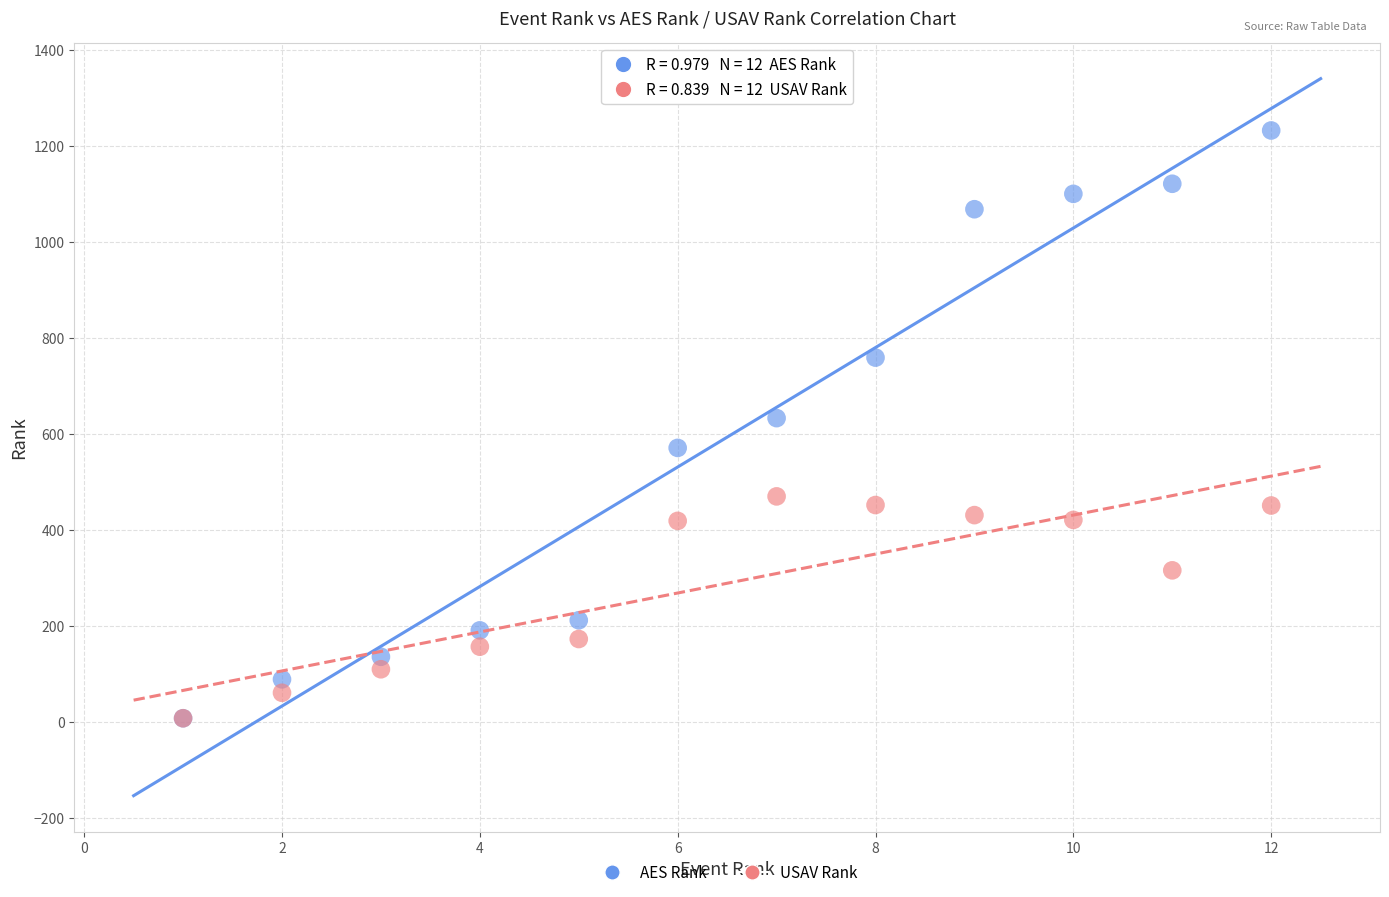

What are all the series names shown in the legend?

AES Rank, USAV Rank